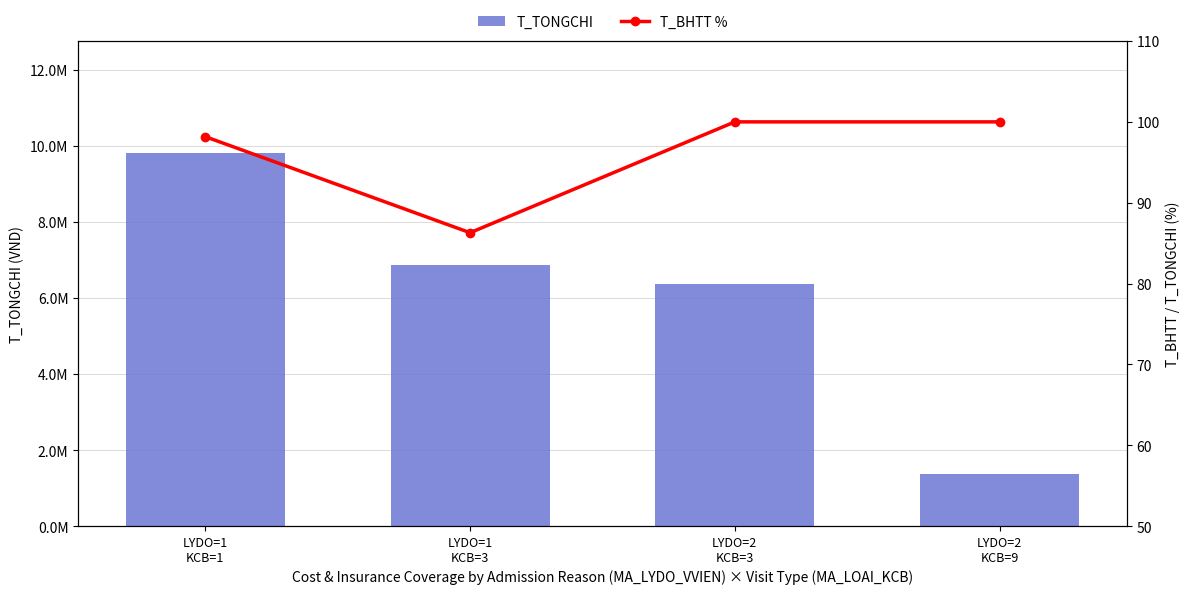

What is the value of the T_BHTT % bar at the 1st from the left?

98.2